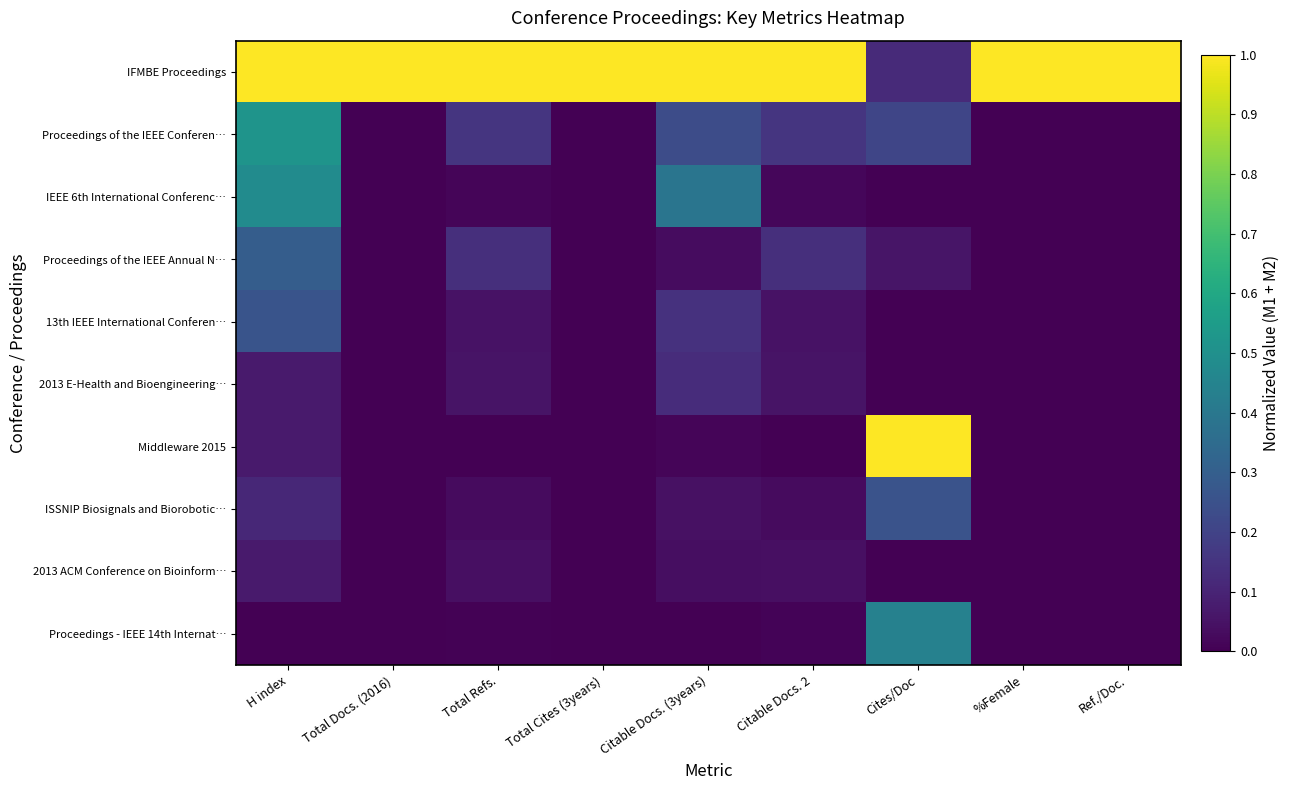

Reading left to right, list all the values displayed in this chart.

IFMBE Proceedings: H index=1.0	Total Docs. (2016)=1.0	Total Refs.=1.0	Total Cites (3years)=1.0	Citable Docs. (3years)=1.0	Citable Docs. 2=1.0	Cites/Doc=0.1	%Female=1.0	Ref./Doc.=1.0
Proceedings of the IEEE Conferen…: H index=0.5	Total Docs. (2016)=0.0	Total Refs.=0.2	Total Cites (3years)=0.0	Citable Docs. (3years)=0.2	Citable Docs. 2=0.2	Cites/Doc=0.2	%Female=0.0	Ref./Doc.=0.0
IEEE 6th International Conferenc…: H index=0.5	Total Docs. (2016)=0.0	Total Refs.=0.0	Total Cites (3years)=0.0	Citable Docs. (3years)=0.4	Citable Docs. 2=0.0	Cites/Doc=0.0	%Female=0.0	Ref./Doc.=0.0
Proceedings of the IEEE Annual N…: H index=0.3	Total Docs. (2016)=0.0	Total Refs.=0.1	Total Cites (3years)=0.0	Citable Docs. (3years)=0.0	Citable Docs. 2=0.1	Cites/Doc=0.1	%Female=0.0	Ref./Doc.=0.0
13th IEEE International Conferen…: H index=0.3	Total Docs. (2016)=0.0	Total Refs.=0.0	Total Cites (3years)=0.0	Citable Docs. (3years)=0.1	Citable Docs. 2=0.1	Cites/Doc=0.0	%Female=0.0	Ref./Doc.=0.0
2013 E-Health and Bioengineering…: H index=0.1	Total Docs. (2016)=0.0	Total Refs.=0.1	Total Cites (3years)=0.0	Citable Docs. (3years)=0.1	Citable Docs. 2=0.1	Cites/Doc=0.0	%Female=0.0	Ref./Doc.=0.0
Middleware 2015: H index=0.1	Total Docs. (2016)=0.0	Total Refs.=0.0	Total Cites (3years)=0.0	Citable Docs. (3years)=0.0	Citable Docs. 2=0.0	Cites/Doc=1.0	%Female=0.0	Ref./Doc.=0.0
ISSNIP Biosignals and Biorobotic…: H index=0.1	Total Docs. (2016)=0.0	Total Refs.=0.0	Total Cites (3years)=0.0	Citable Docs. (3years)=0.0	Citable Docs. 2=0.0	Cites/Doc=0.3	%Female=0.0	Ref./Doc.=0.0
2013 ACM Conference on Bioinform…: H index=0.1	Total Docs. (2016)=0.0	Total Refs.=0.0	Total Cites (3years)=0.0	Citable Docs. (3years)=0.0	Citable Docs. 2=0.0	Cites/Doc=0.0	%Female=0.0	Ref./Doc.=0.0
Proceedings - IEEE 14th Internat…: H index=0.0	Total Docs. (2016)=0.0	Total Refs.=0.0	Total Cites (3years)=0.0	Citable Docs. (3years)=0.0	Citable Docs. 2=0.0	Cites/Doc=0.4	%Female=0.0	Ref./Doc.=0.0